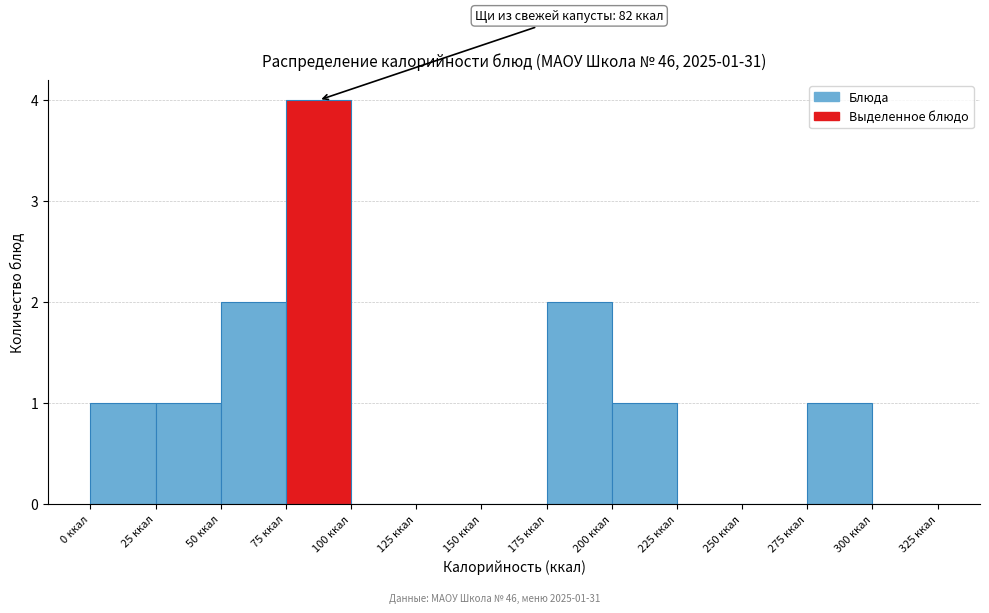

Which range on the x-axis has the tallest bar?

75 to 100